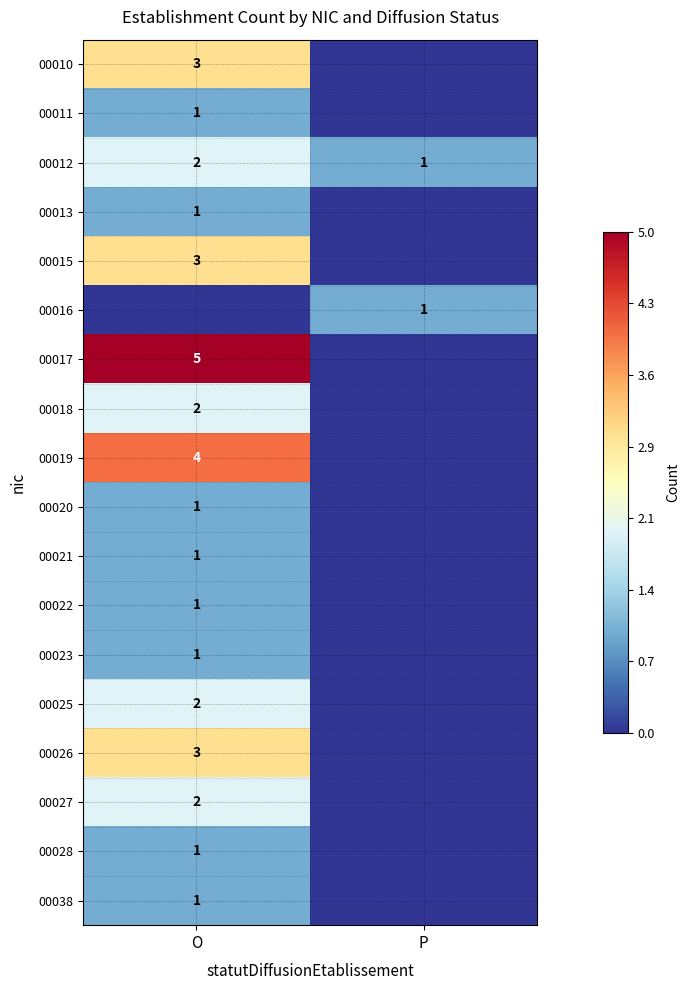

How many data points does each series have?

2